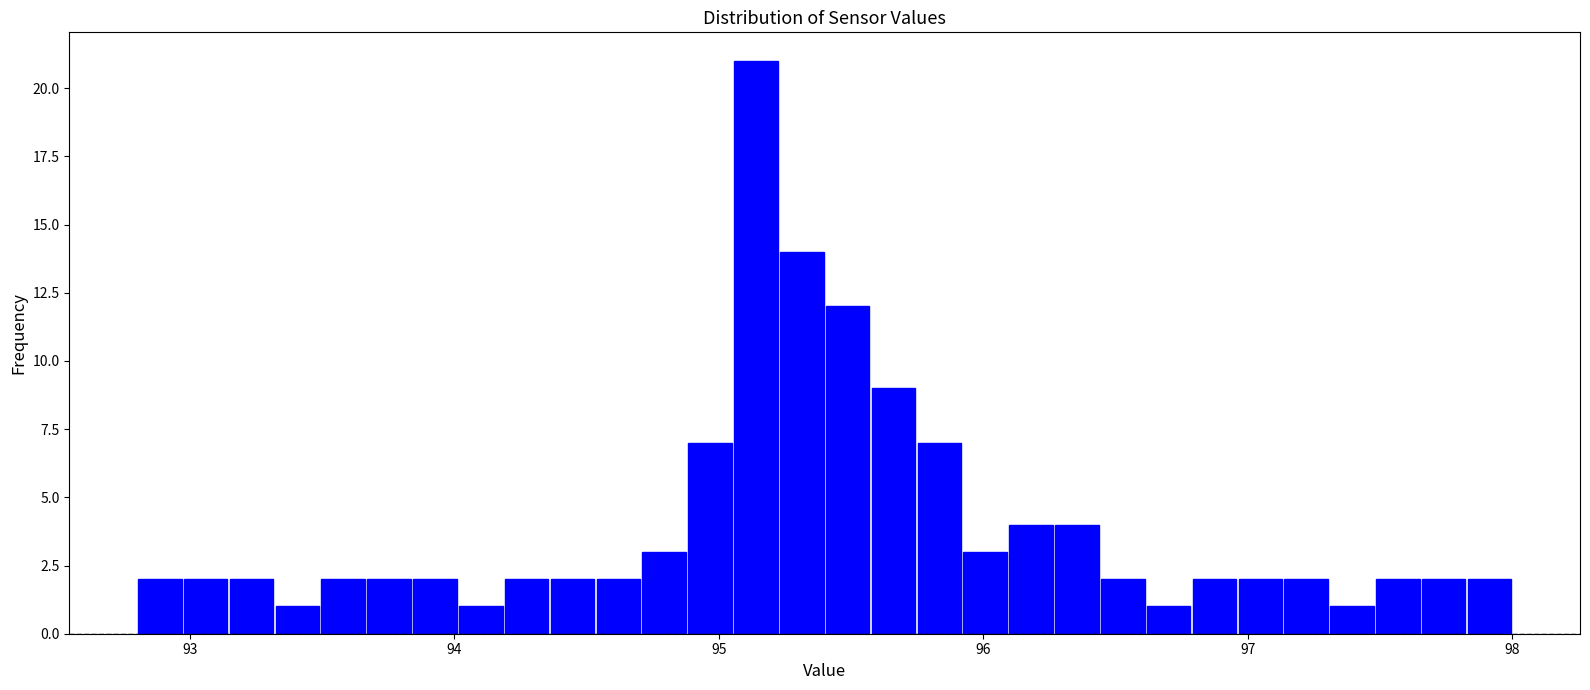

Around what value on the x-axis is the tallest bar? Give the approximate position of its centre, as read against the axis.

95.1